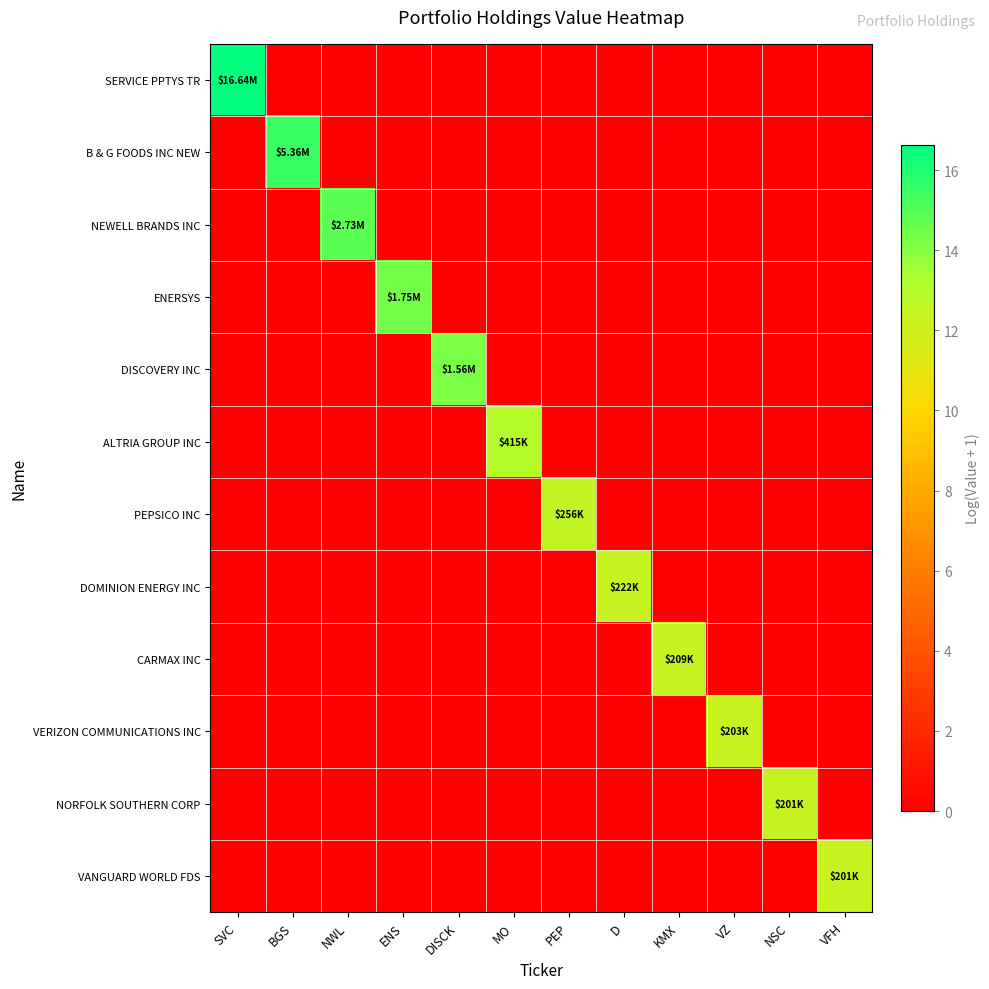

Rank the series by their maximum value, from highest to lowest.

SERVICE PPTYS TR, B & G FOODS INC NEW, NEWELL BRANDS INC, ENERSYS, DISCOVERY INC, ALTRIA GROUP INC, PEPSICO INC, DOMINION ENERGY INC, CARMAX INC, VERIZON COMMUNICATIONS INC, NORFOLK SOUTHERN CORP, VANGUARD WORLD FDS